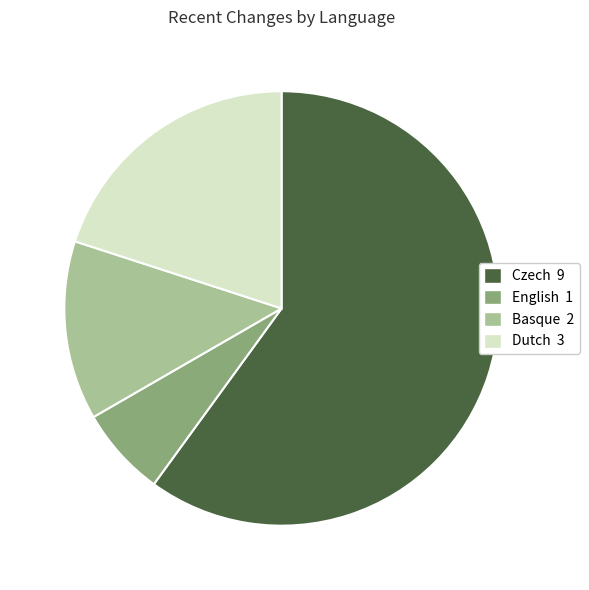

Is there any slice that represents more than half of the pie?

Yes